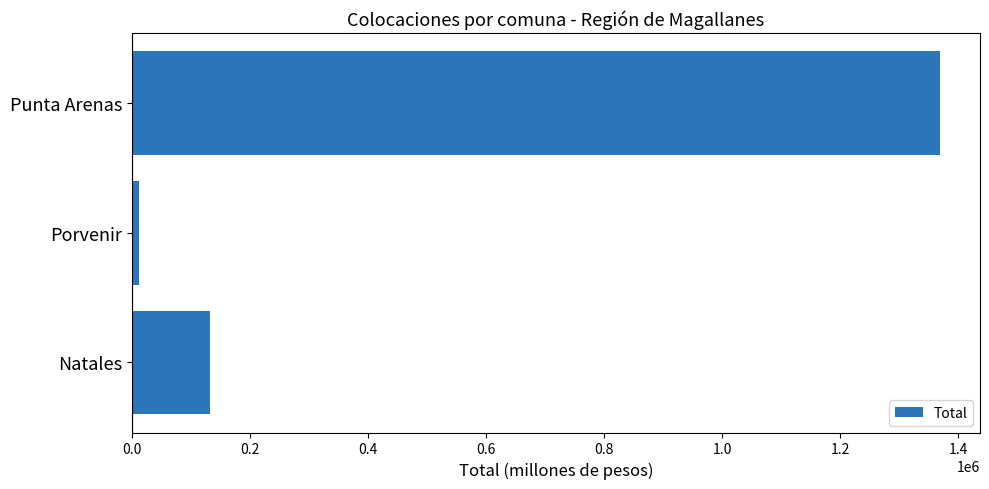

List the labels in order of value, largest first.

Punta Arenas, Natales, Porvenir